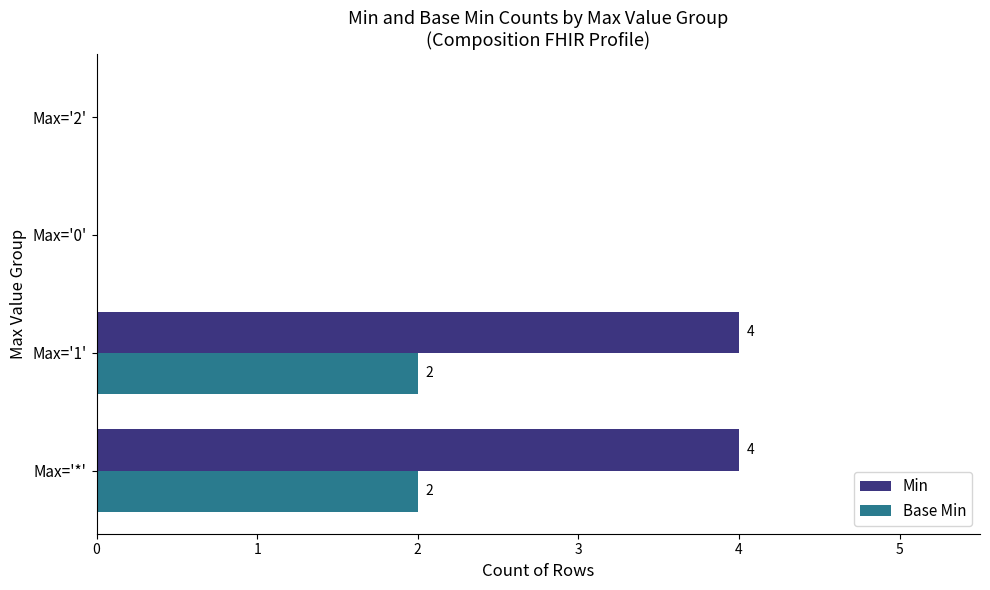

The Min series shows 0 at Max='0'. True or false?

True